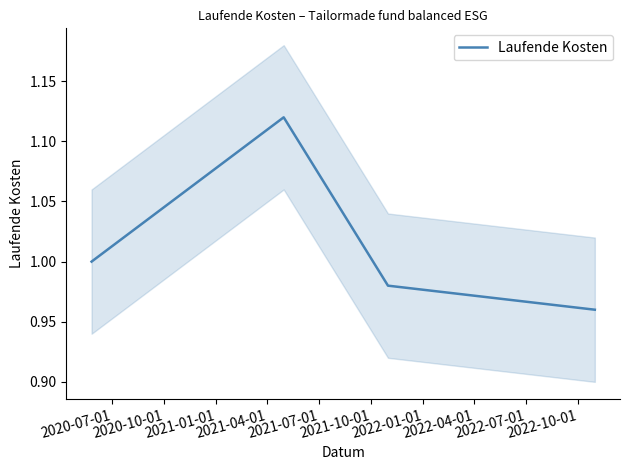

In Laufende Kosten, how many points are higher than both neighbors (excluding endpoints)?

1